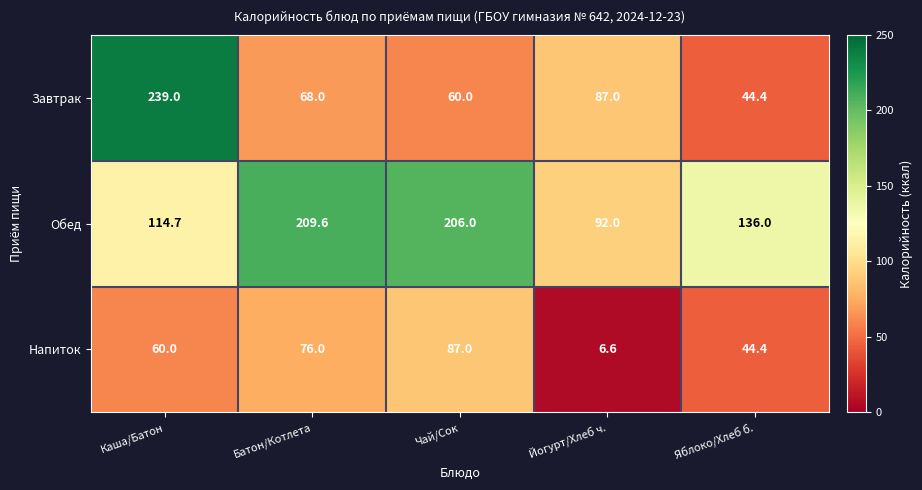

Between Чай/Сок and Йогурт/Хлеб ч., which series saw the biggest shift?

Обед